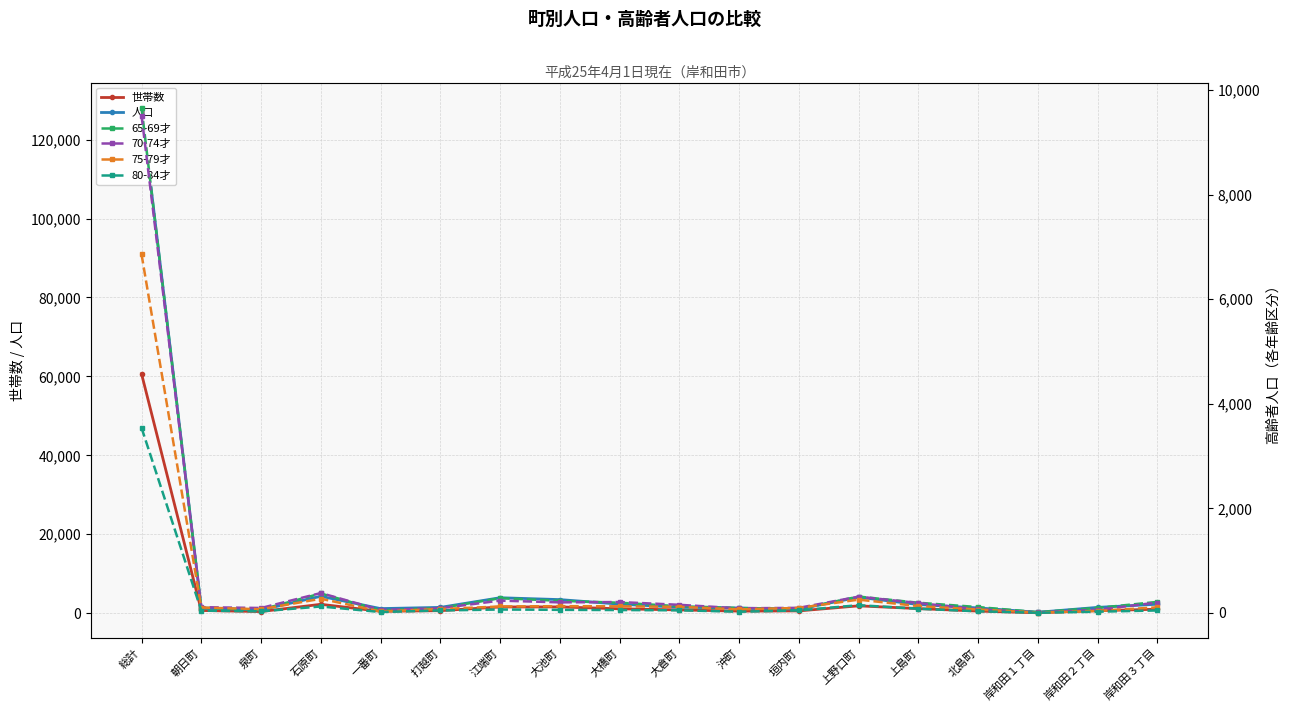

Reading left to right, list all the values displayed in this chart.

世帯数: 総計=60663	朝日町=668	泉町=394	石原町=2234	一番町=457	打越町=623	江端町=1562	大池町=1579	大橋町=1095	大倉町=818	沖町=506	垣内町=563	上野口町=1844	上島町=1150	北島町=517	岸和田１丁目=92	岸和田２丁目=619	岸和田３丁目=984
人口: 総計=128073	朝日町=1306	泉町=811	石原町=4270	一番町=1147	打越町=1451	江端町=3899	大池町=3428	大橋町=2282	大倉町=1492	沖町=1280	垣内町=1004	上野口町=4033	上島町=2183	北島町=1318	岸和田１丁目=215	岸和田２丁目=1454	岸和田３丁目=2259
65-69才: 総計=9661	朝日町=95	泉町=63	石原町=372	一番町=46	打越町=93	江端町=282	大池町=232	大橋町=195	大倉町=128	沖町=94	垣内町=74	上野口町=313	上島町=195	北島町=112	岸和田１丁目=15	岸和田２丁目=95	岸和田３丁目=211
70-74才: 総計=9513	朝日町=110	泉町=94	石原町=380	一番町=57	打越町=89	江端町=235	大池町=202	大橋町=208	大倉町=155	沖町=88	垣内町=97	上野口町=311	上島町=189	北島町=70	岸和田１丁目=10	岸和田２丁目=59	岸和田３丁目=199
75-79才: 総計=6858	朝日町=103	泉町=70	石原町=271	一番町=28	打越町=74	江端町=123	大池町=129	大橋町=126	大倉町=116	沖町=68	垣内町=95	上野口町=254	上島町=131	北島町=65	岸和田１丁目=7	岸和田２丁目=38	岸和田３丁目=107
80-84才: 総計=3541	朝日町=44	泉町=30	石原町=123	一番町=17	打越町=47	江端町=65	大池町=59	大橋町=55	大倉町=50	沖町=23	垣内町=48	上野口町=148	上島町=80	北島町=31	岸和田１丁目=3	岸和田２丁目=23	岸和田３丁目=47